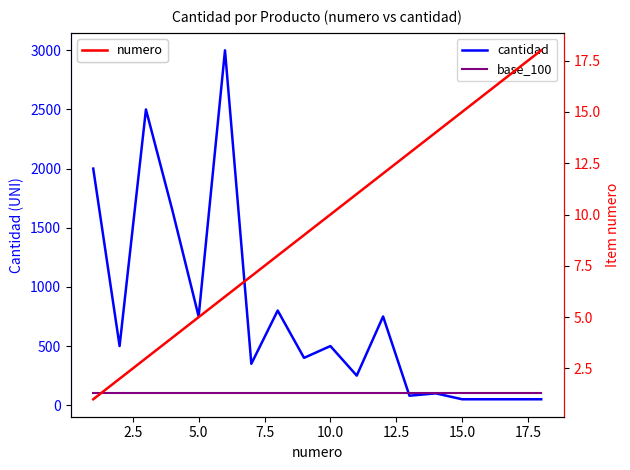

True or false: cantidad has more than 2 points higher than both neighbors.

True